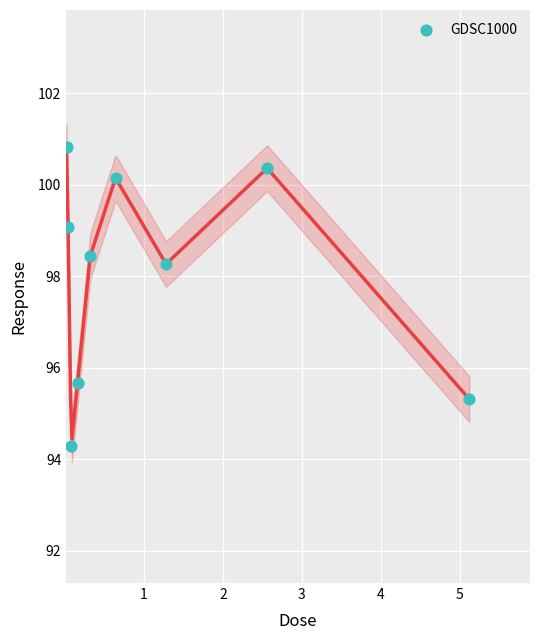

What is the range of Y values (max minus min)?

6.5